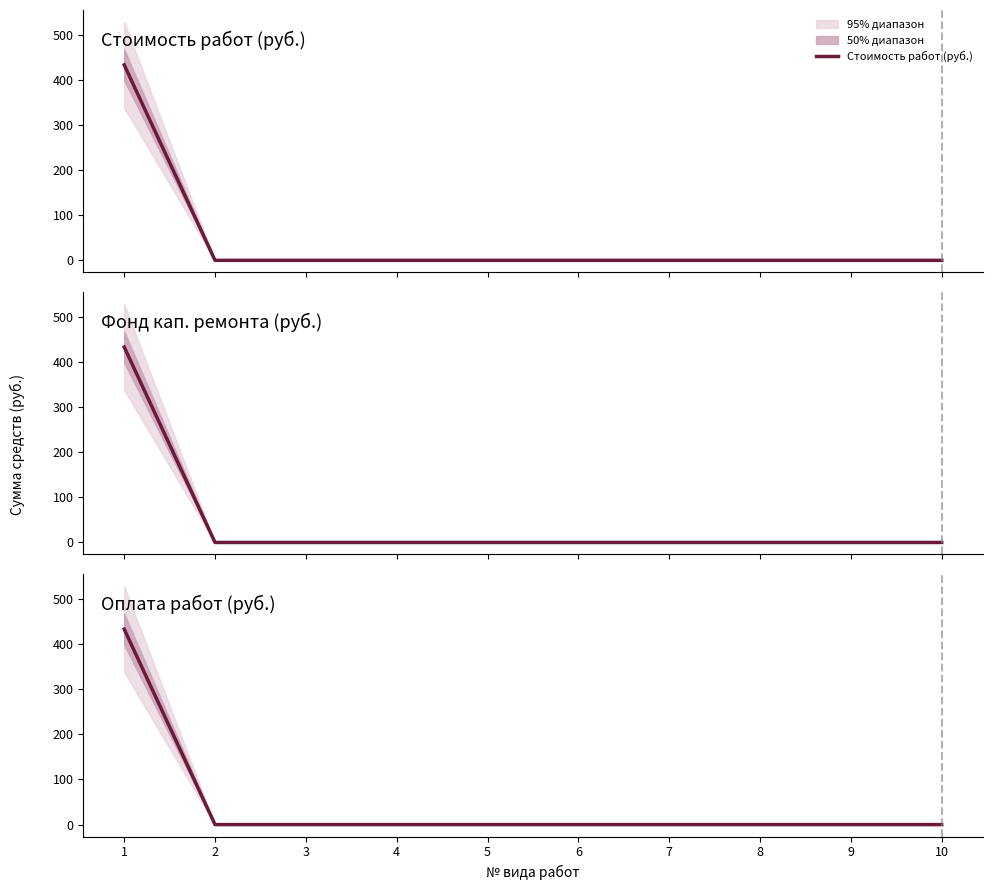

True or false: Стоимость работ (руб.) and Фонд кап. ремонта (руб.) intersect in this chart.

False